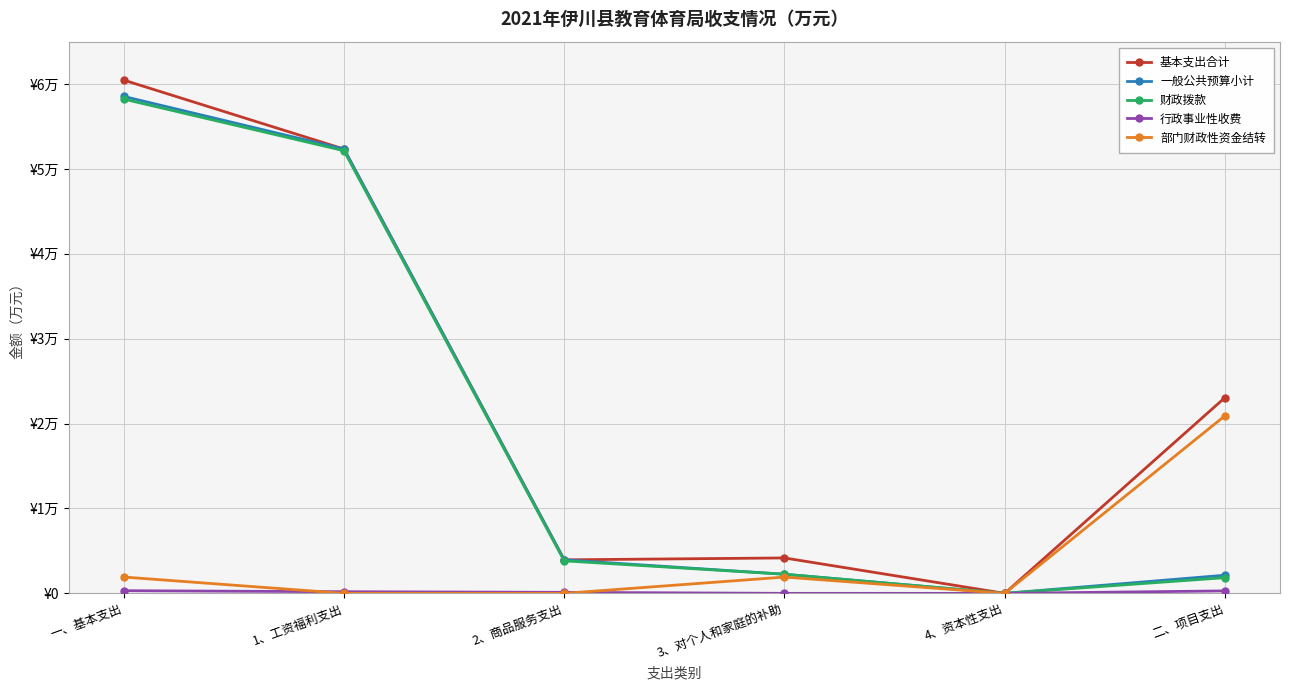

What is the label of the 1st point from the right?

二、项目支出